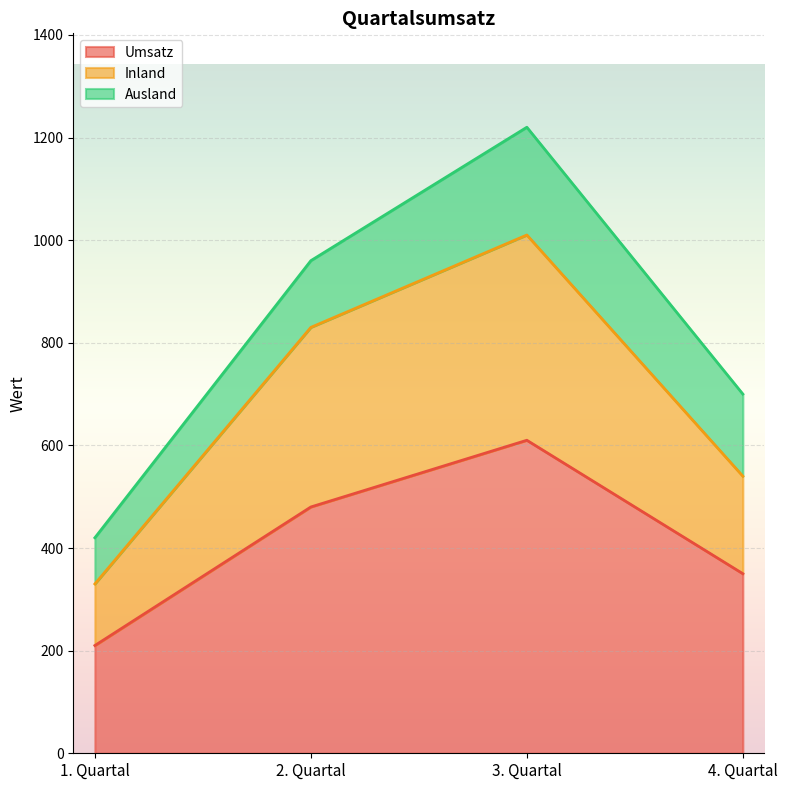

Between 1. Quartal and 4. Quartal, which series saw the biggest shift?

Inland